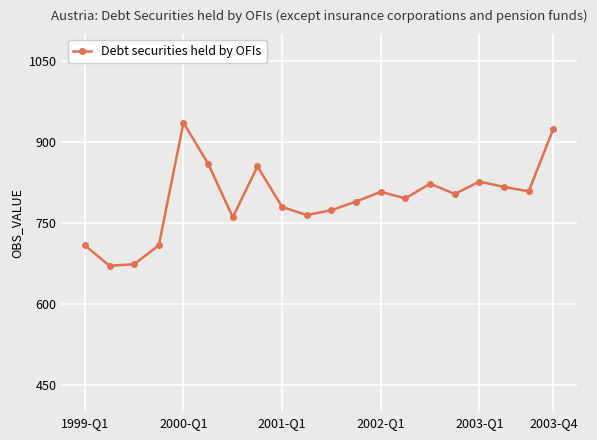

What is the difference between the maximum and minimum values?

265